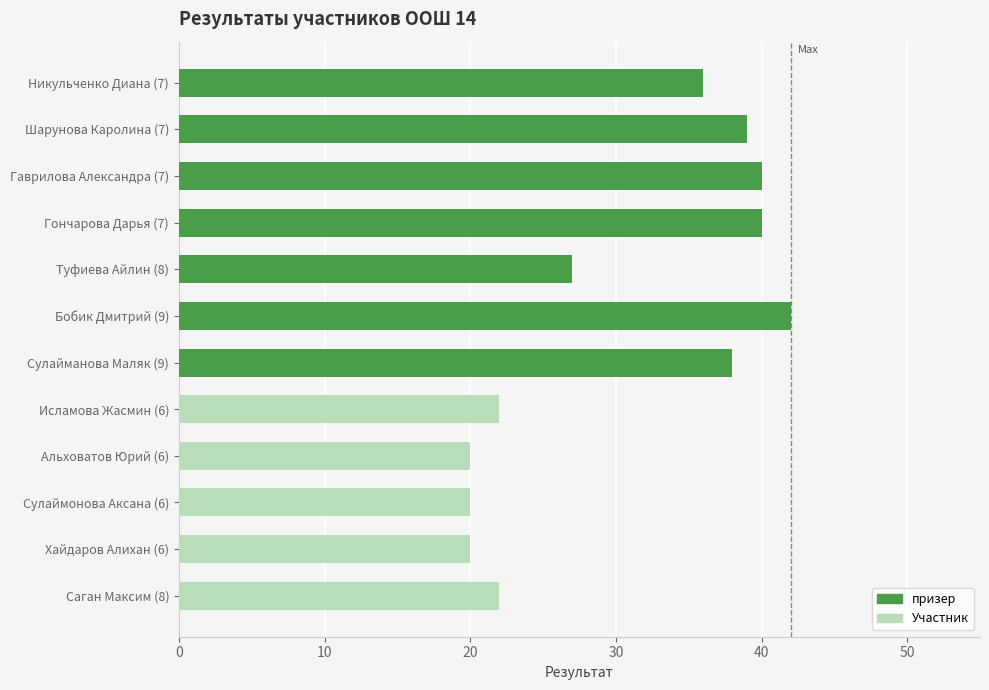

What is the value of the призер bar at the 7th from the left?

38